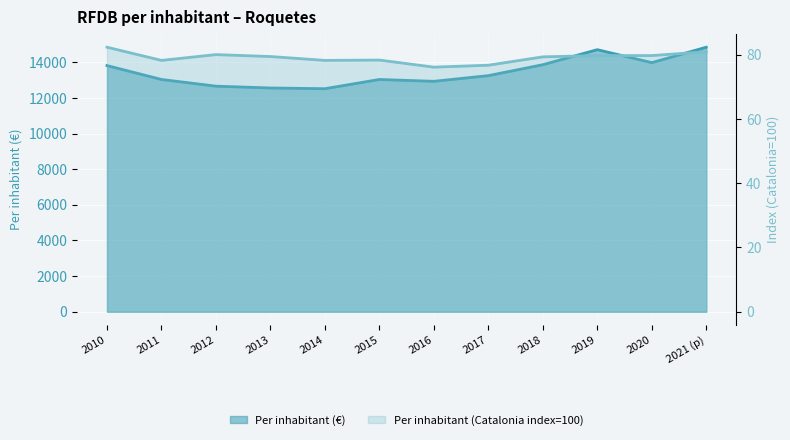

The value of Per inhabitant (€) at 2016 is 21203.9. True or false?

False